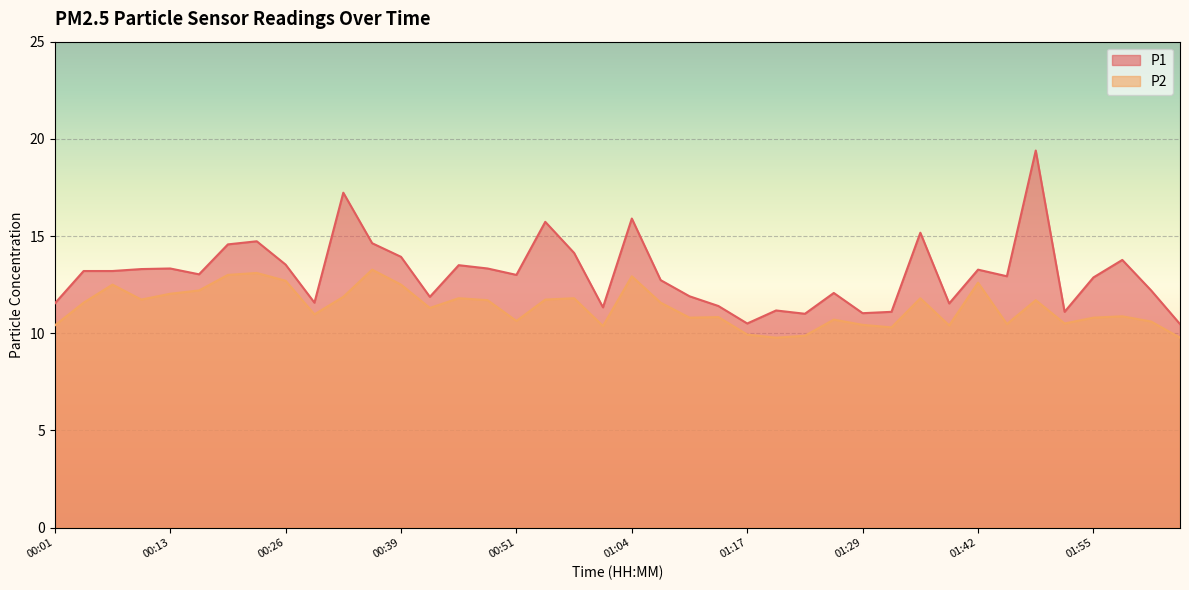

How many interior local valleys does the P2 series have?

11